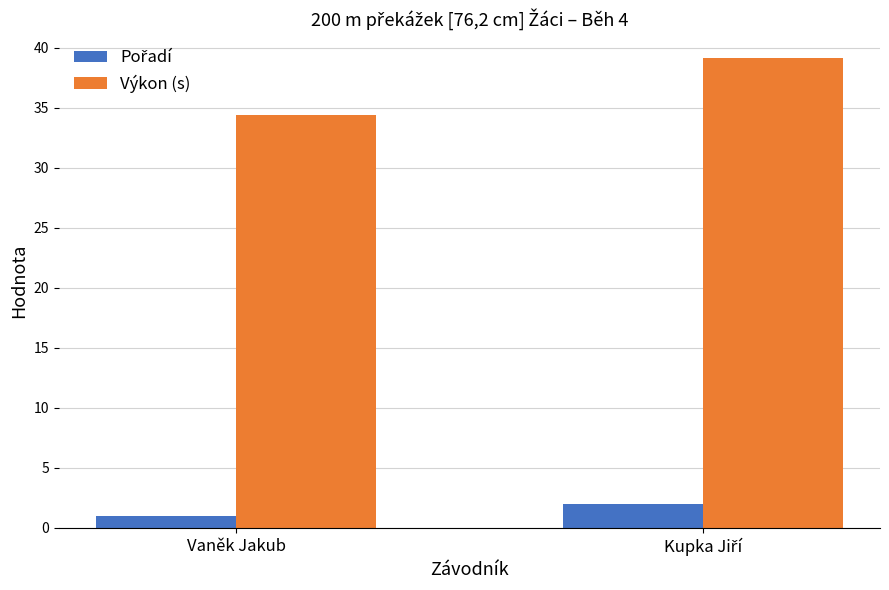

What is the sum of all Výkon (s) values?

73.5